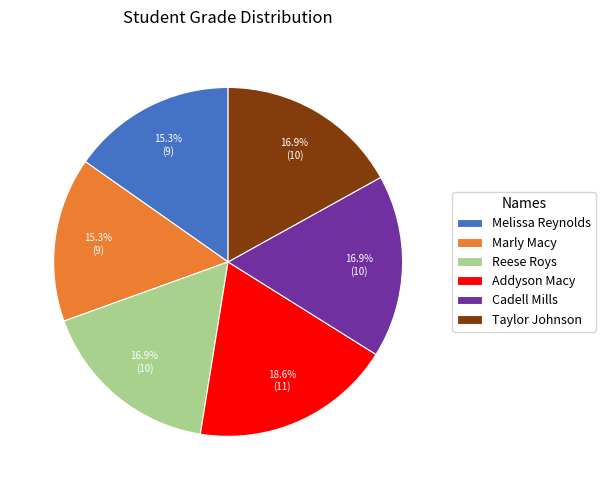

To the nearest percent, what portion does Taylor Johnson represent?

17%